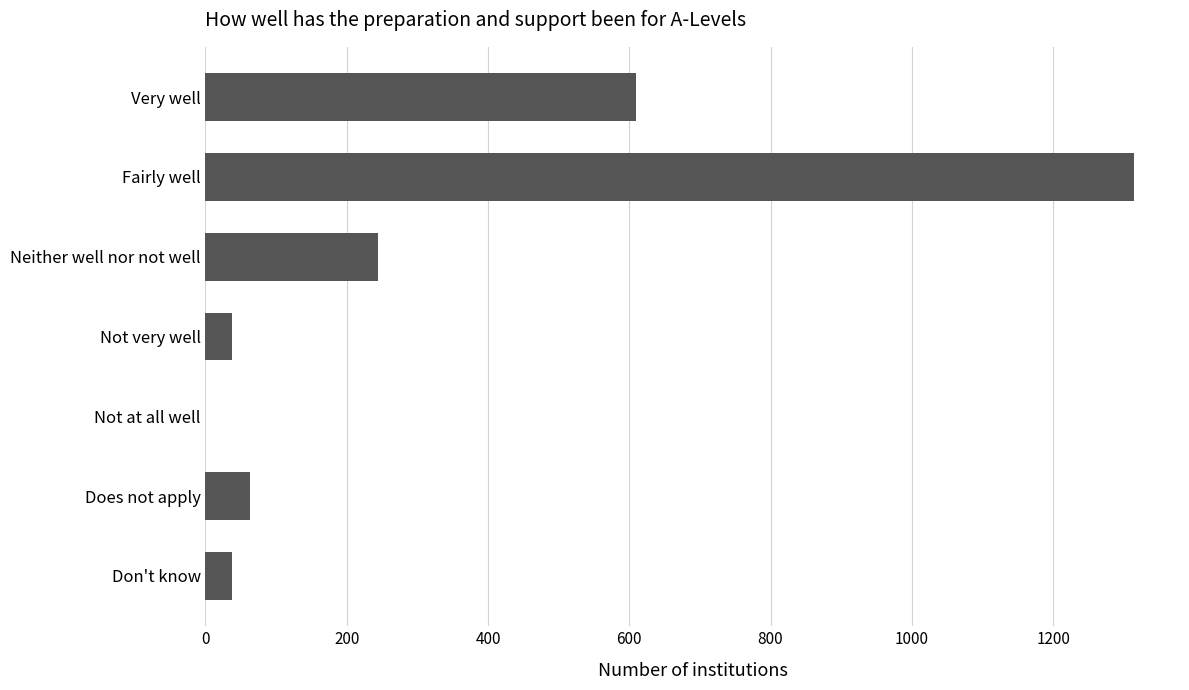

Reading top to bottom, list all the values displayed in this chart.

Very well=610	Fairly well=1314	Neither well nor not well=244	Not very well=38	Not at all well=0	Does not apply=63	Don't know=38